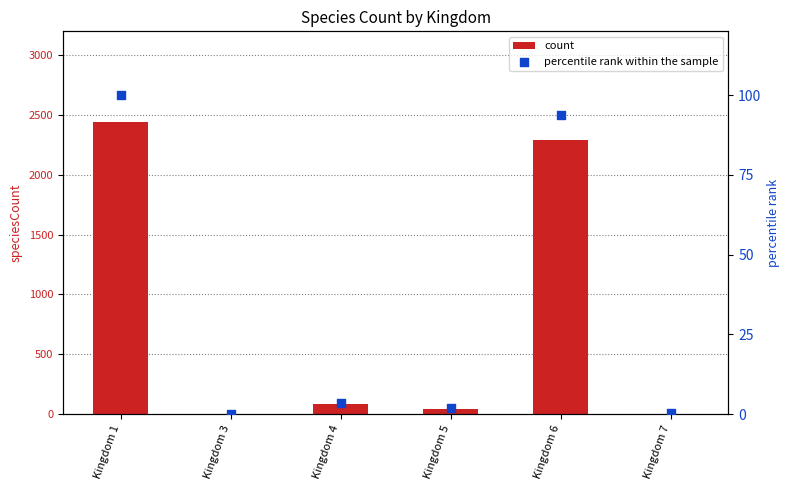

What is the total value across all series at Kingdom 4?

90.6